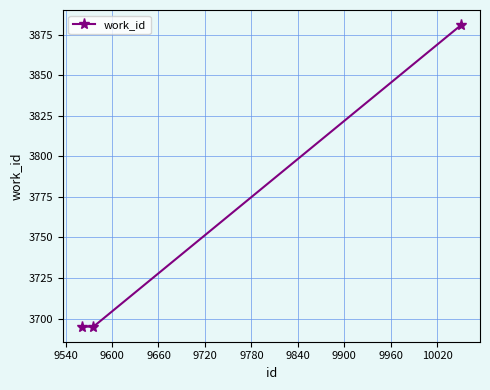

Reading right to left, transcribe all the data shown in this chart.

3881	3695	3695